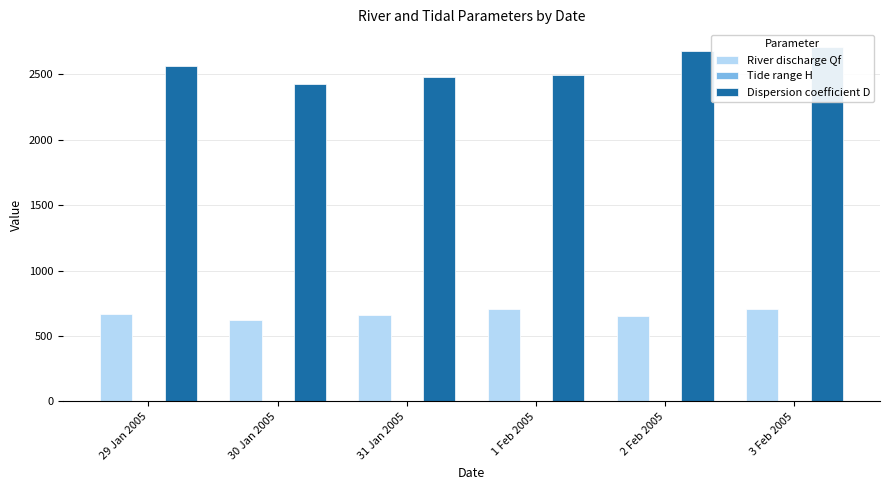

Between 1 Feb 2005 and 31 Jan 2005, which is larger?

1 Feb 2005